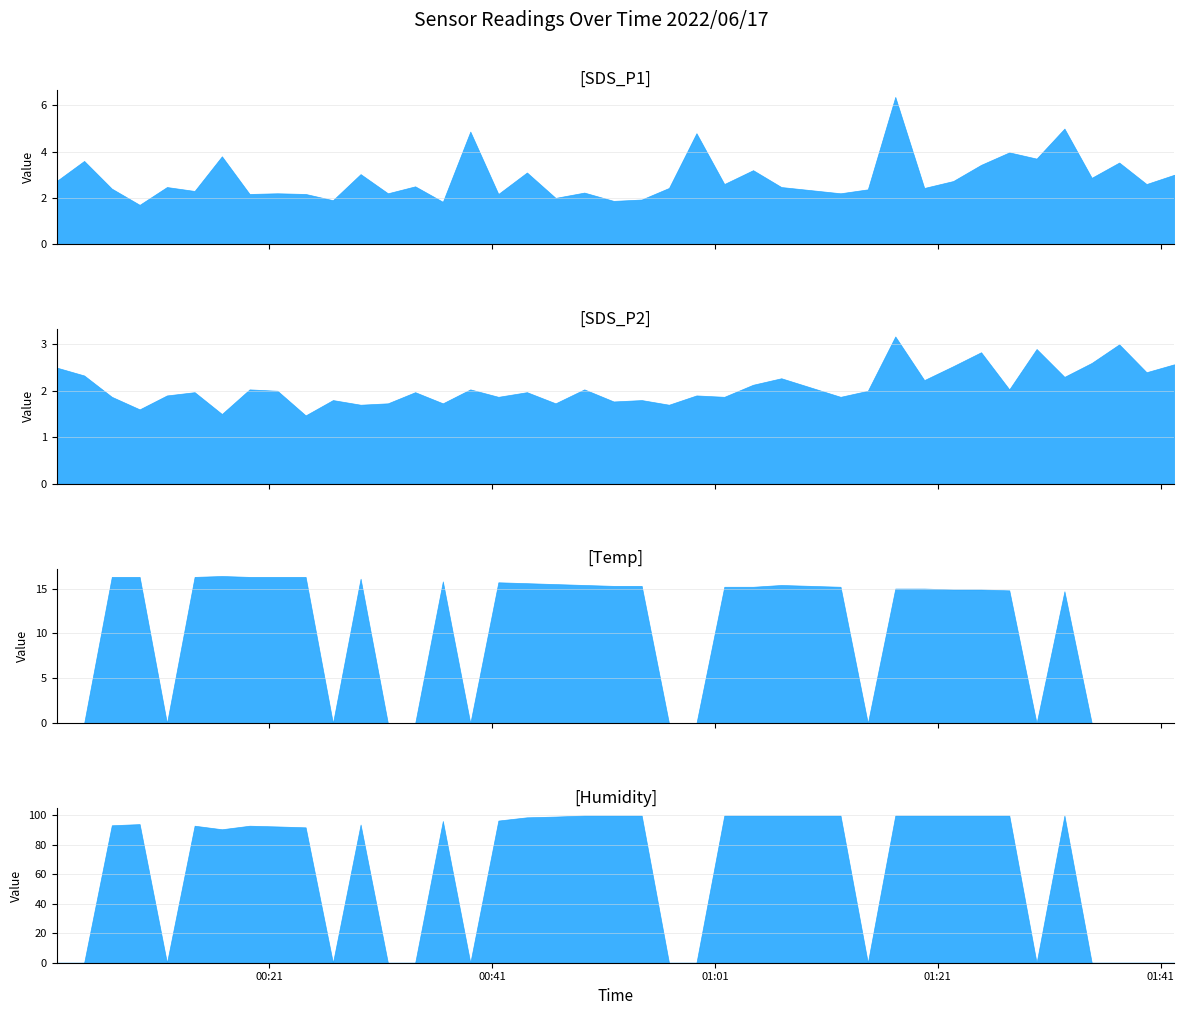

At how many categories does at least one series exceed 13?

25